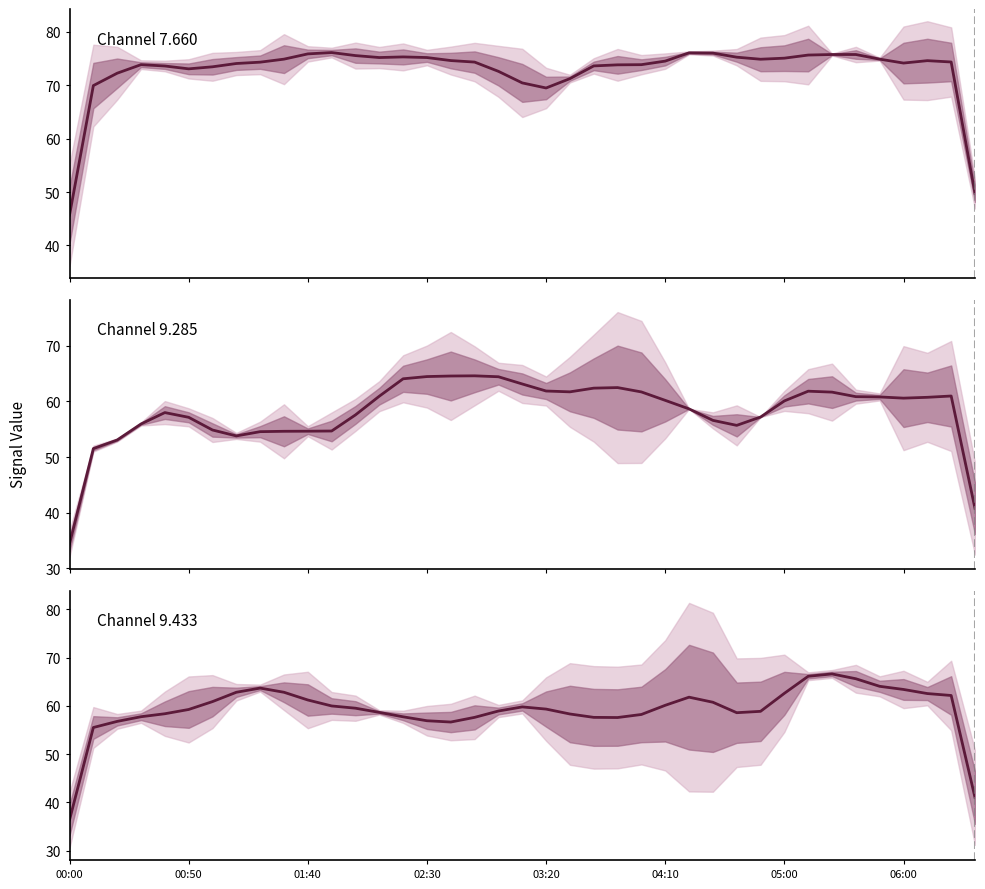

Between 11 and 32, which series saw the biggest shift?

Channel 9.285